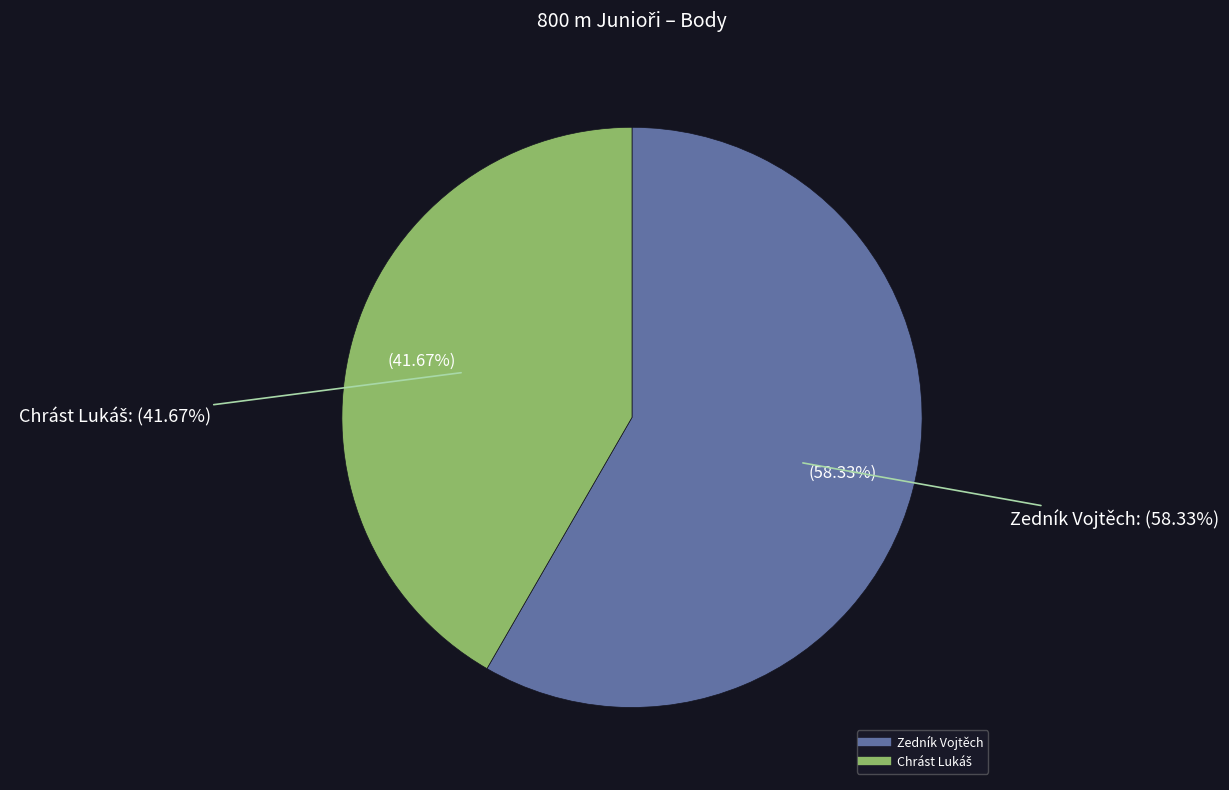

True or false: Zedník Vojtěch accounts for 58% of the total.

True